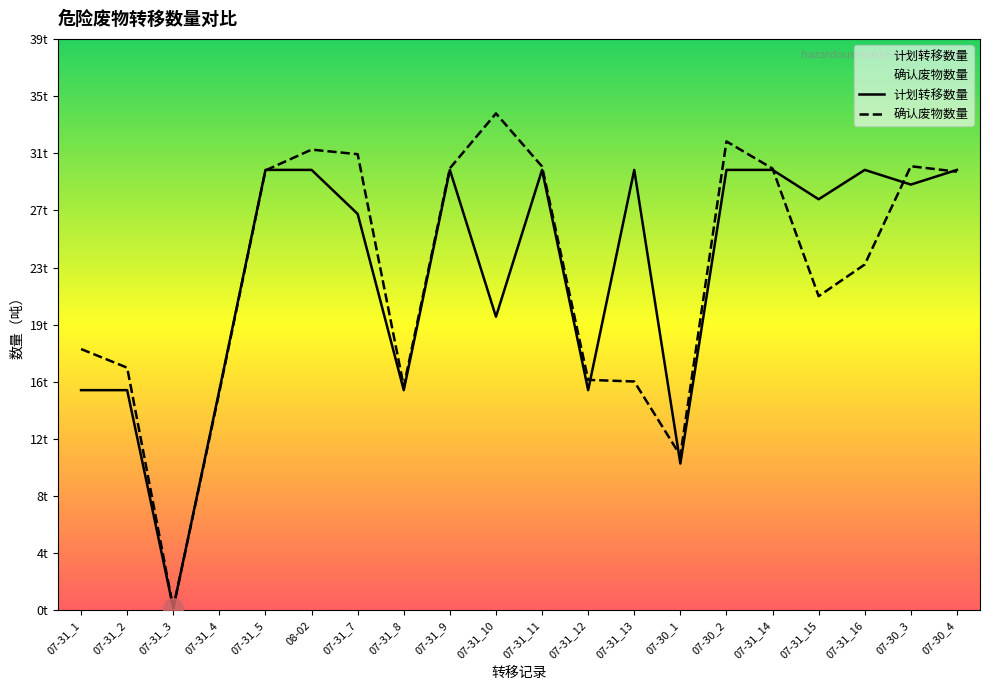

Which series changed the most between 07-31_16 and 07-30_3?

确认废物数量